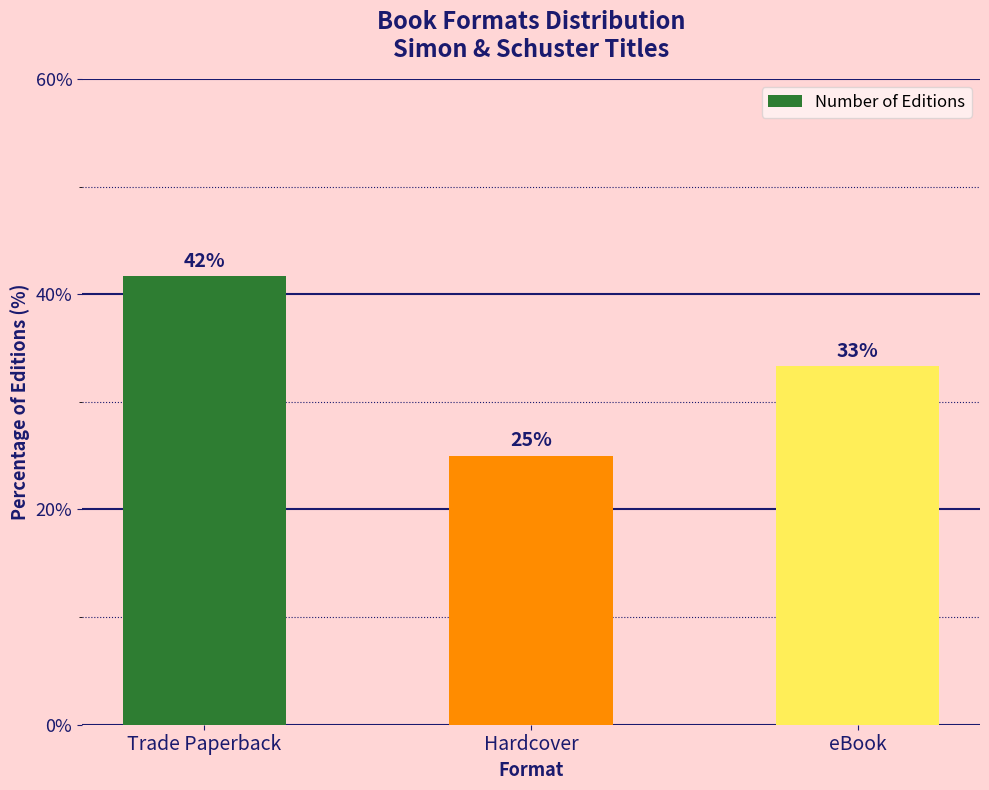

How many bars are there in total?

3